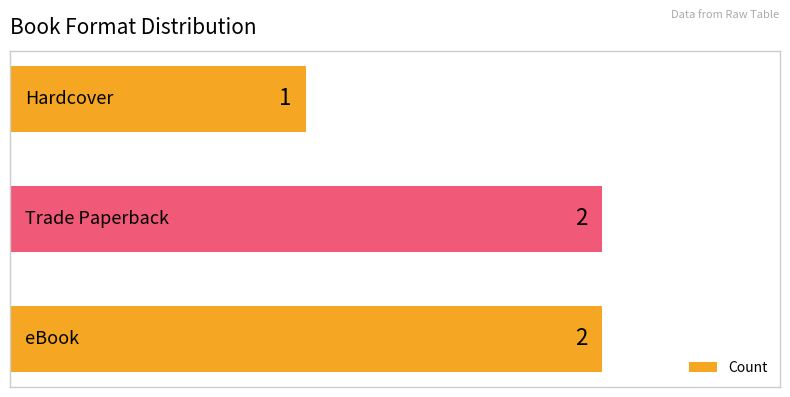

Reading bottom to top, extract all data points from this chart.

2	2	1